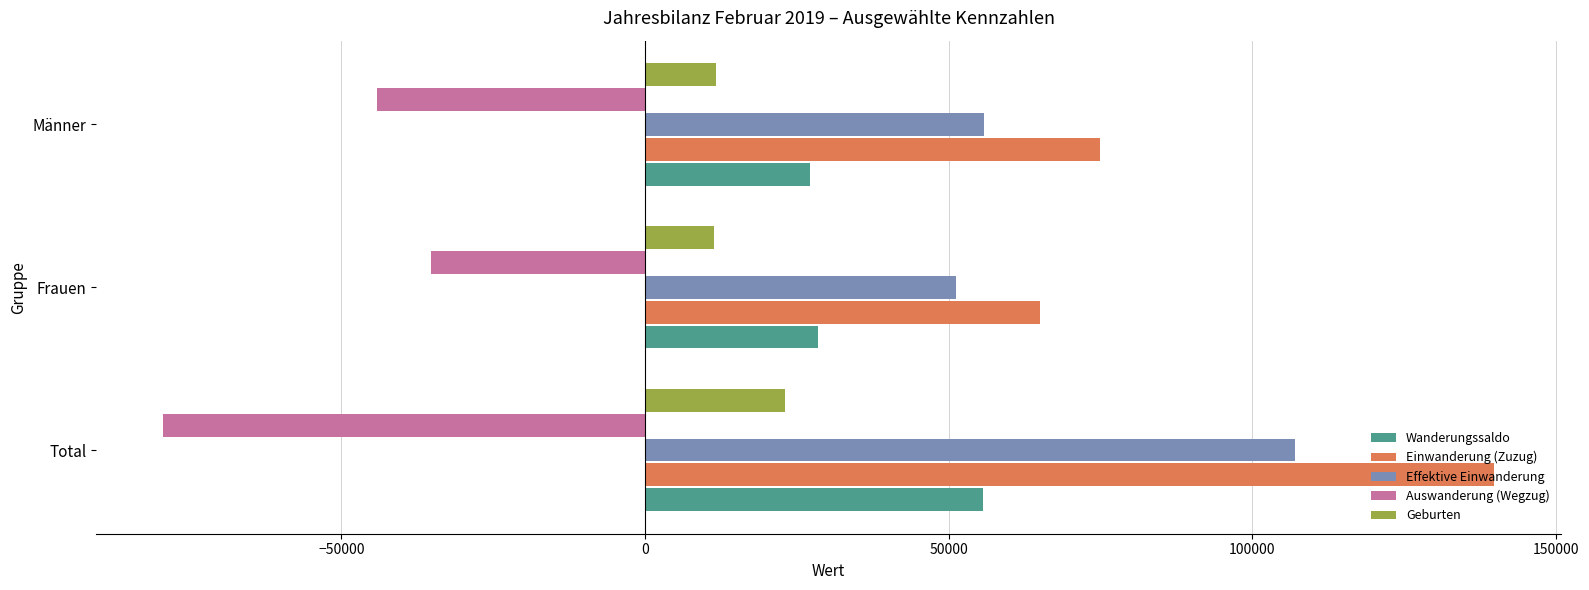

At which category does the chart reach its minimum across all series?

Total